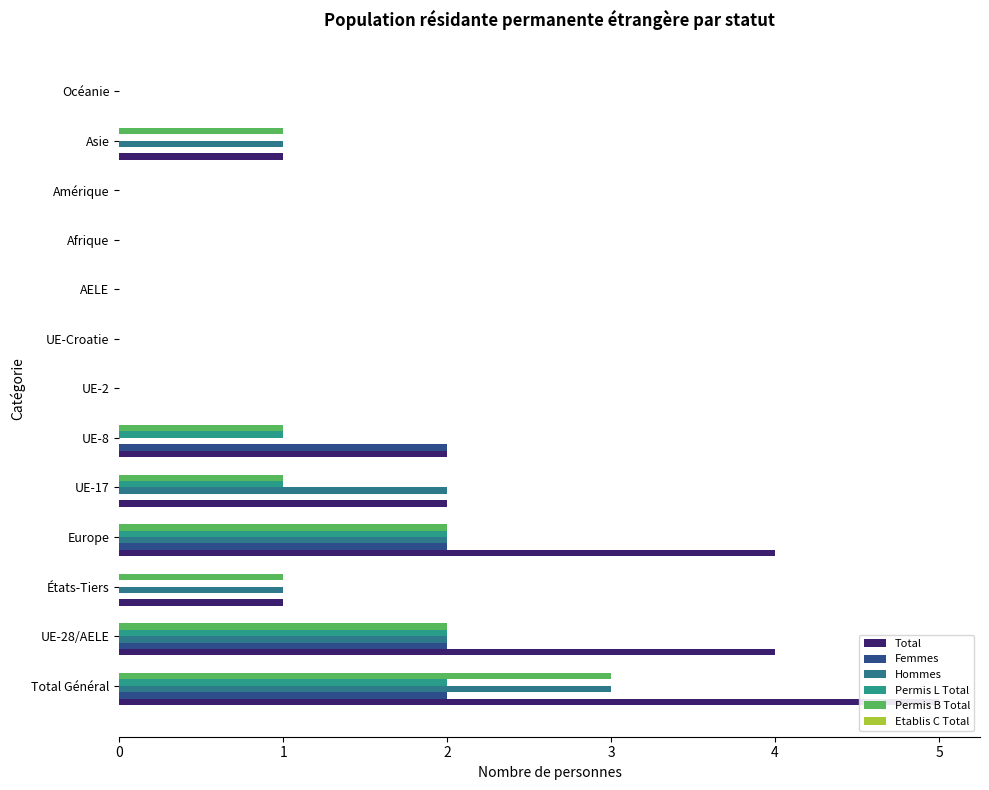

Rank the series at 6 from highest to lowest value.

Etablis C Total, Total, Femmes, Hommes, Permis L Total, Permis B Total